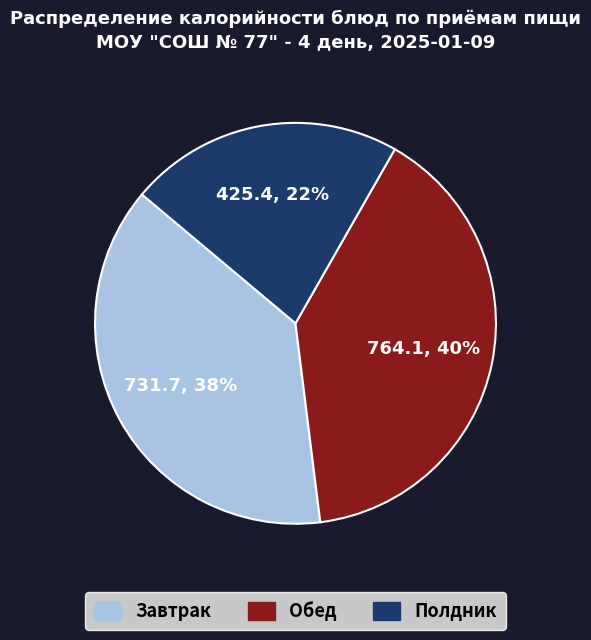

To the nearest percent, what is the average slice percentage?

33%